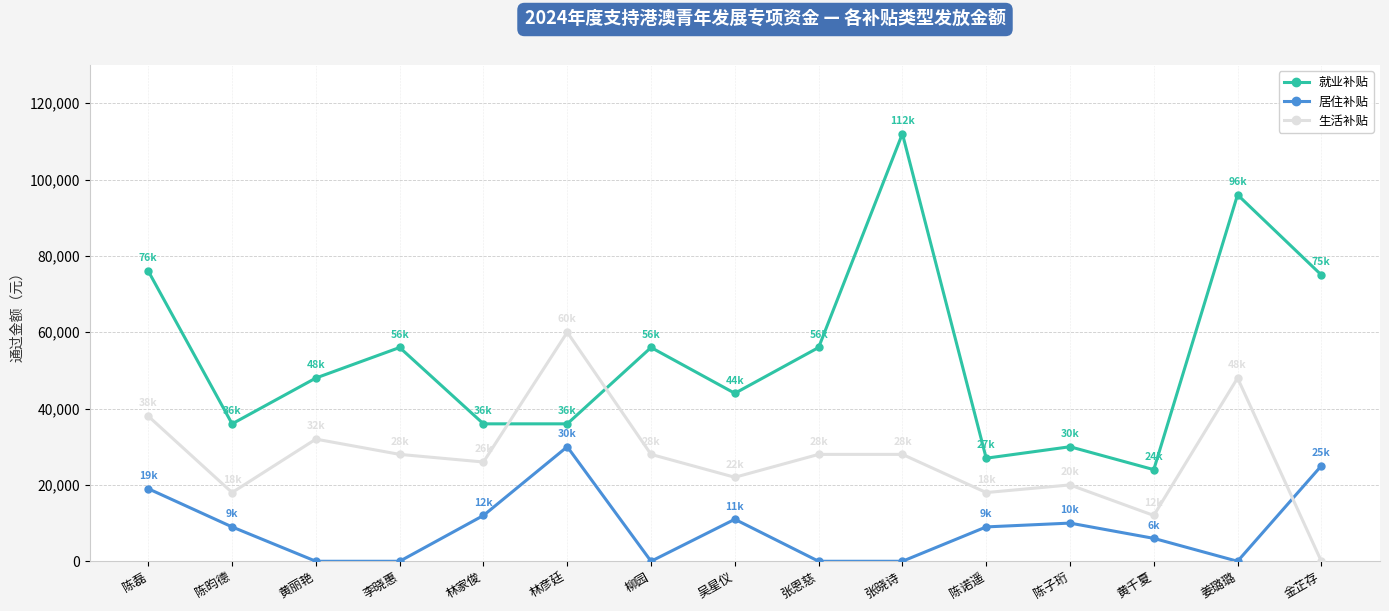

How many times do 就业补贴 and 生活补贴 cross each other?

2